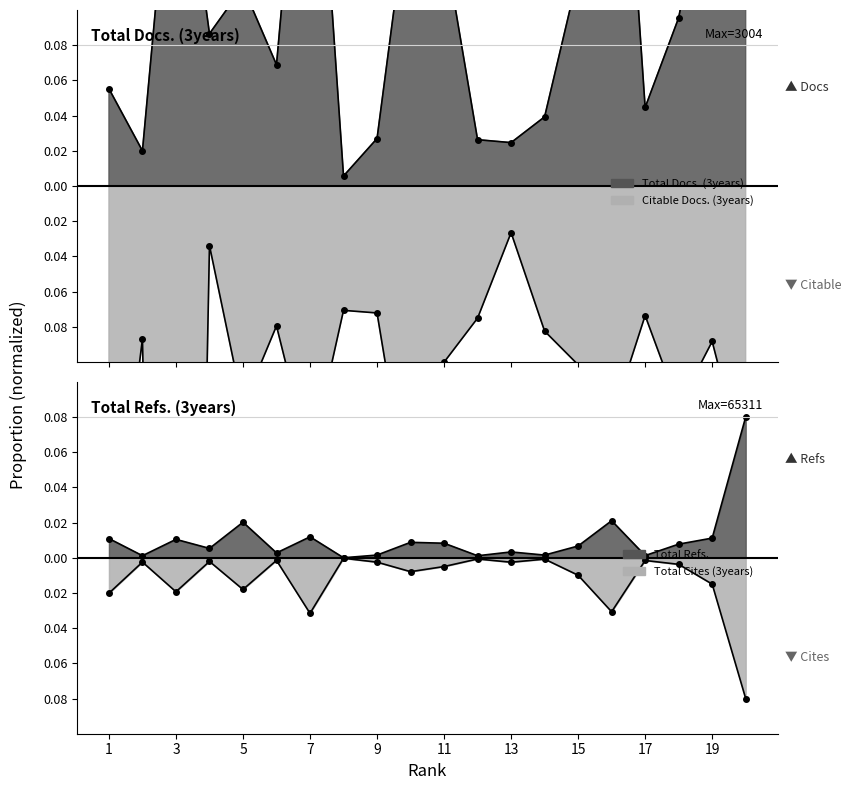

In Total Cites (3years), how many points are lower than both neighbors (excluding endpoints)?

6